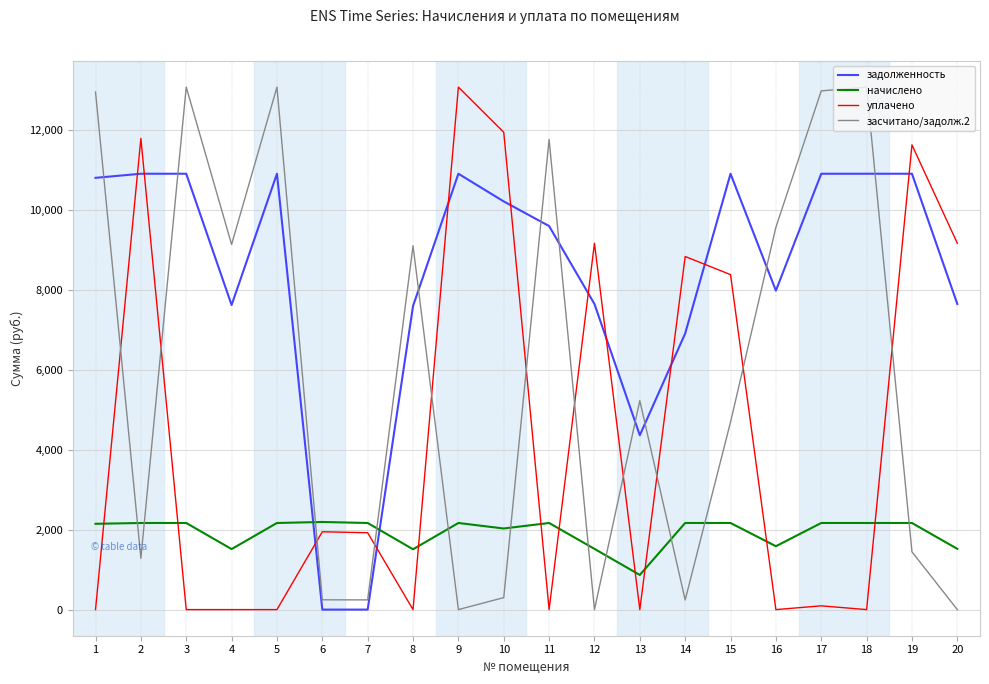

Is the value of начислено at 18 greater than the value of задолженность at 6?

Yes